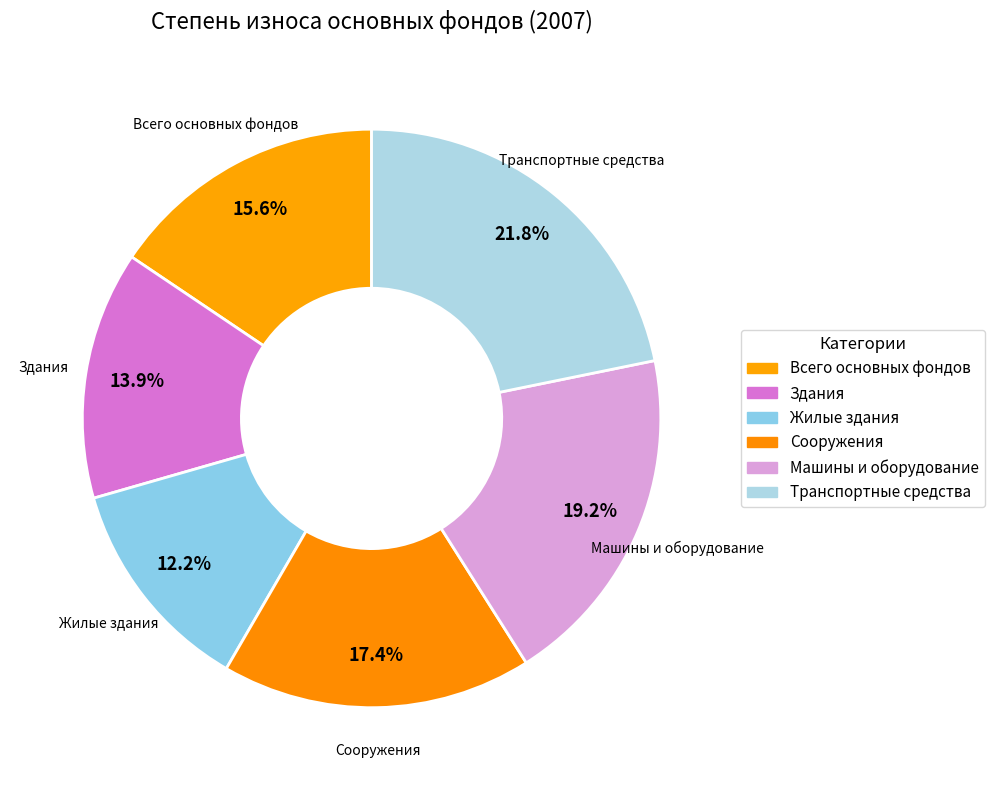

Count the number of slices in the pie.

6